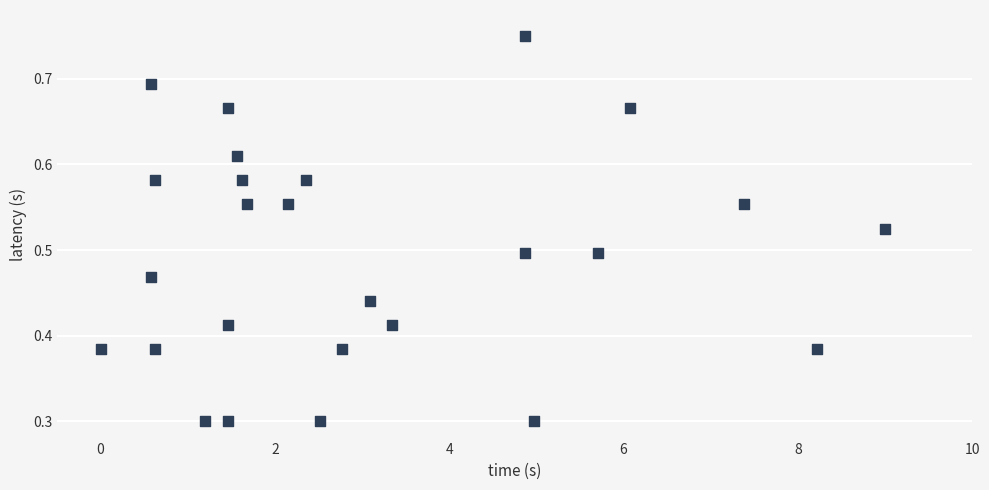

What is the range of X values (max minus min)?

9.0